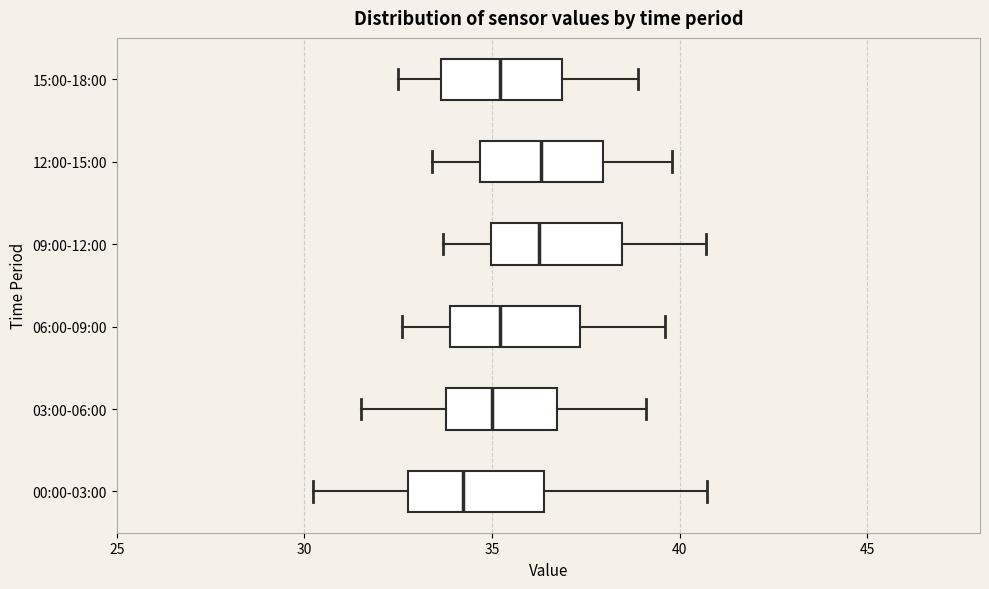

Where is the right edge of the box for 09:00-12:00 on the x-axis? The values are not printed on the chart, so give them approximately, as read against the axis.

38.5